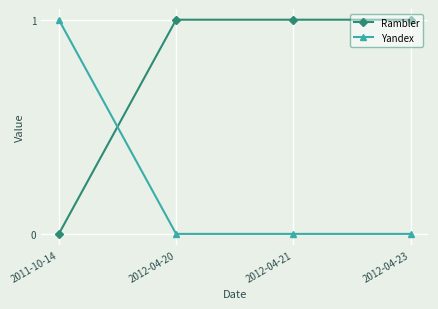

Does the chart have visible grid lines?

Yes